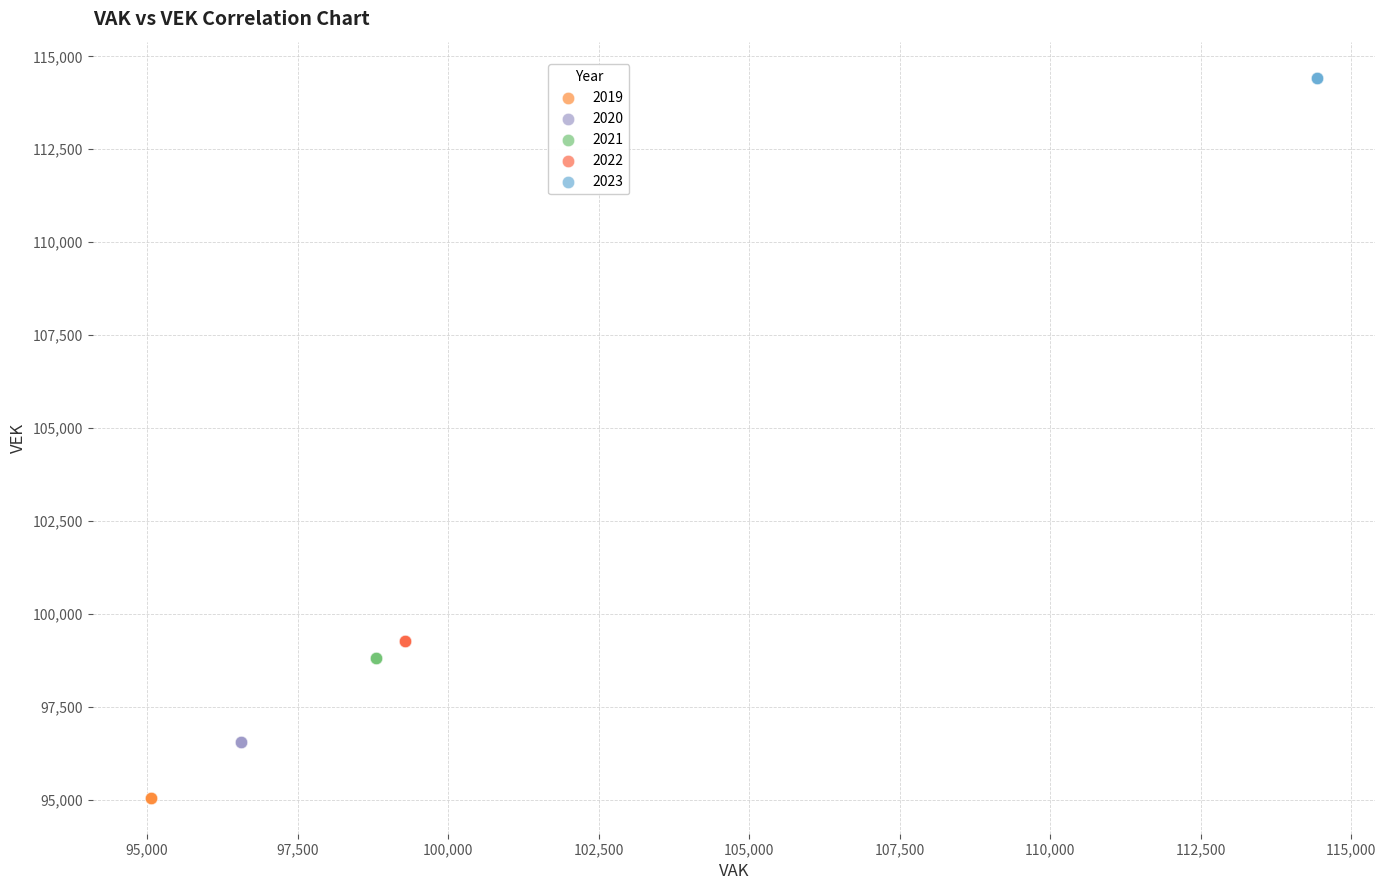

Which series contains the lowest Y value?

2019